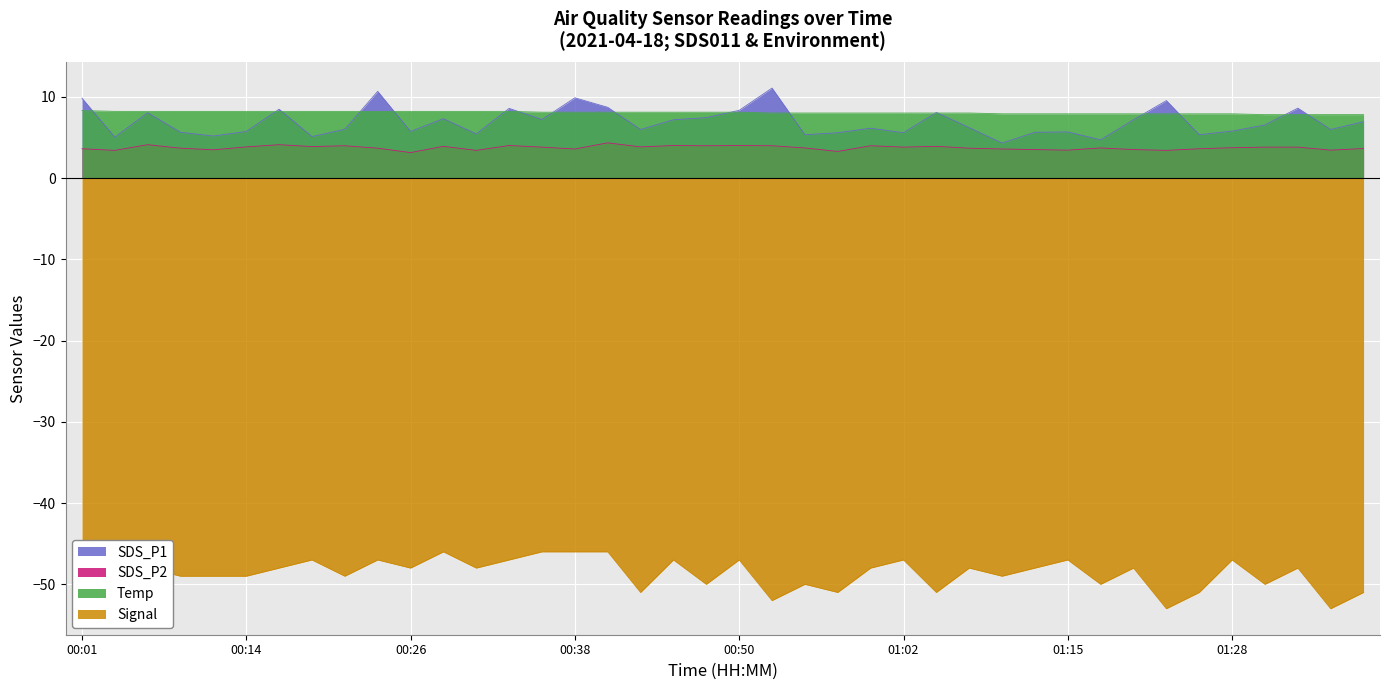

What is the sum of all Temp values?

322.0